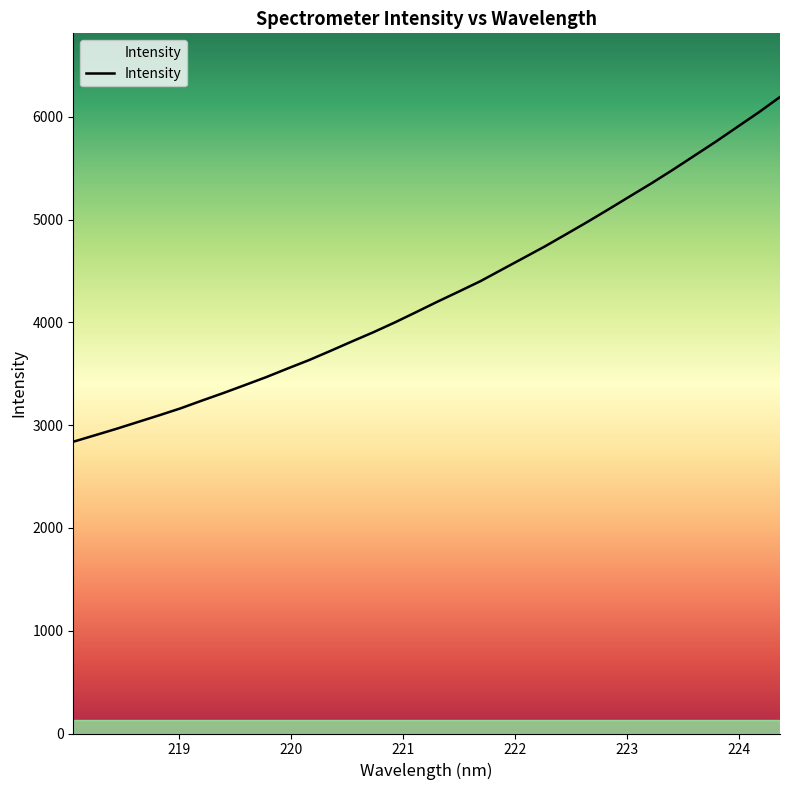

True or false: the data has more than 2 interior local peaks.

False